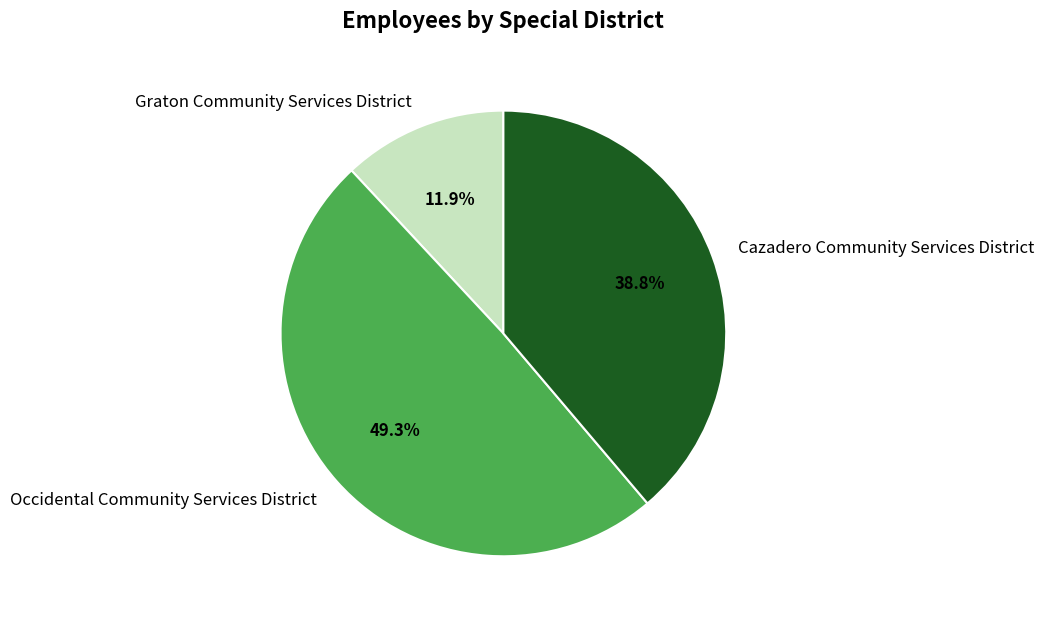

True or false: Graton Community Services District accounts for 12% of the total.

True